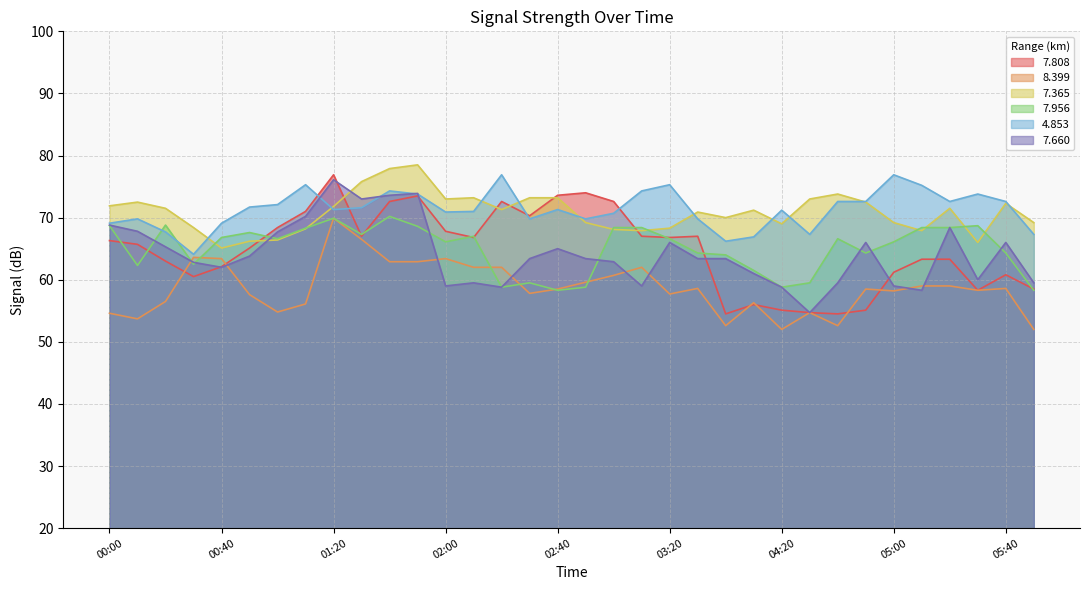

True or false:   4.853 and   7.660 intersect in this chart.

True